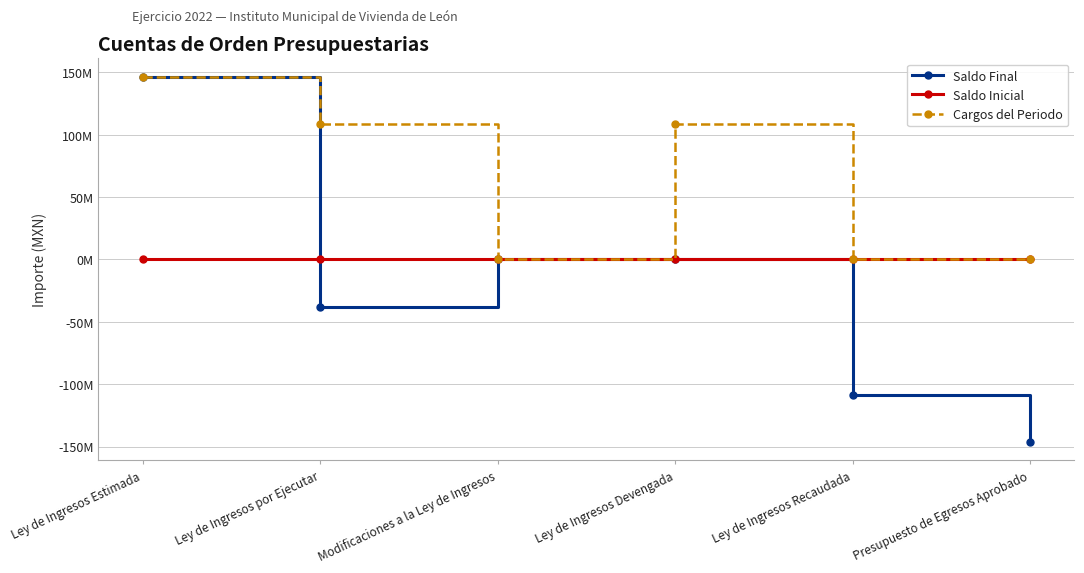

The value of Cargos del Periodo at Ley de Ingresos Recaudada is -56038354.8. True or false?

False